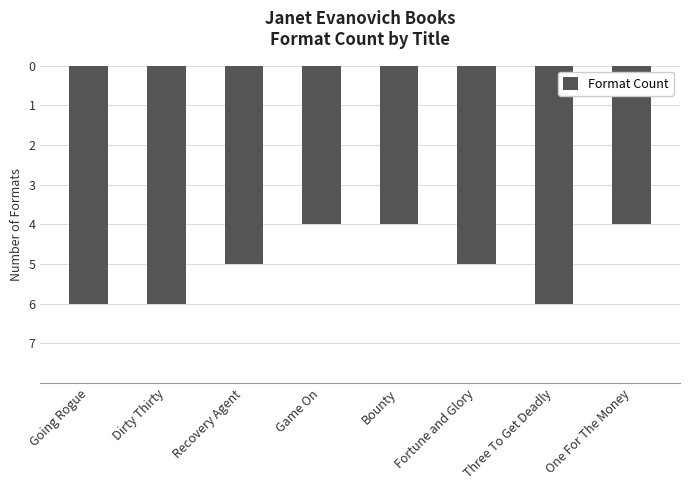

Does the chart contain any negative values?

Yes